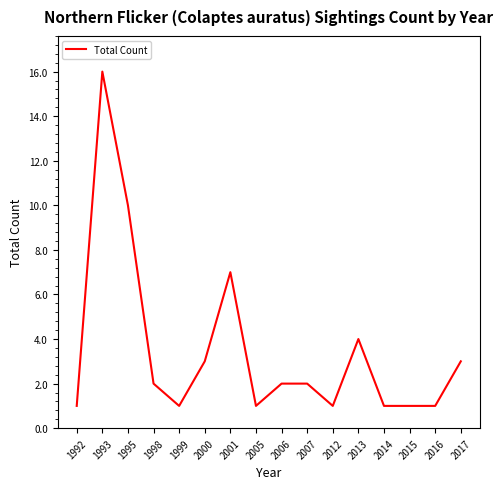

What is the difference between the second highest and minimum values?

9